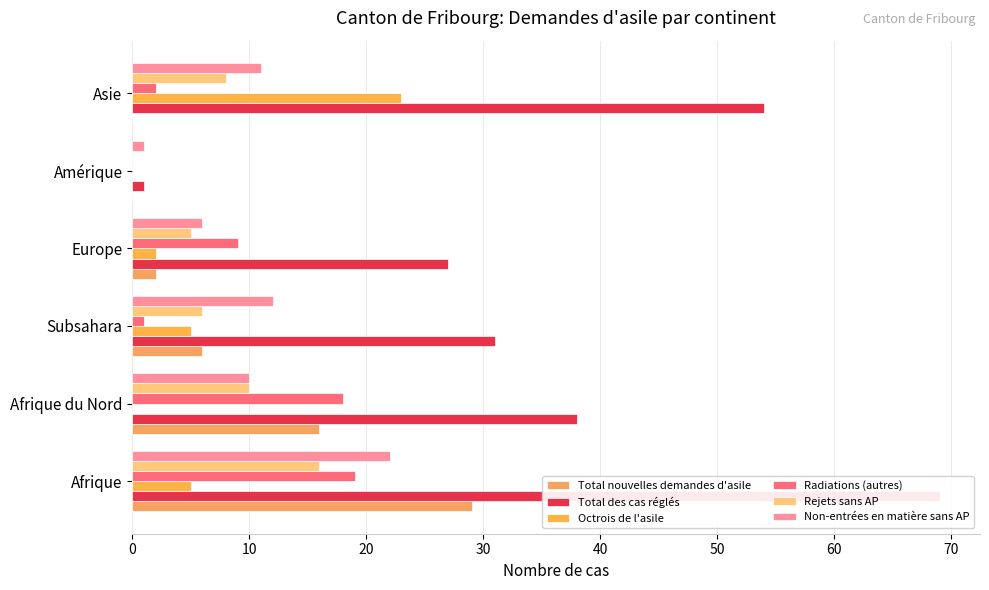

The Total nouvelles demandes d'asile series shows 0 at Amérique. True or false?

True